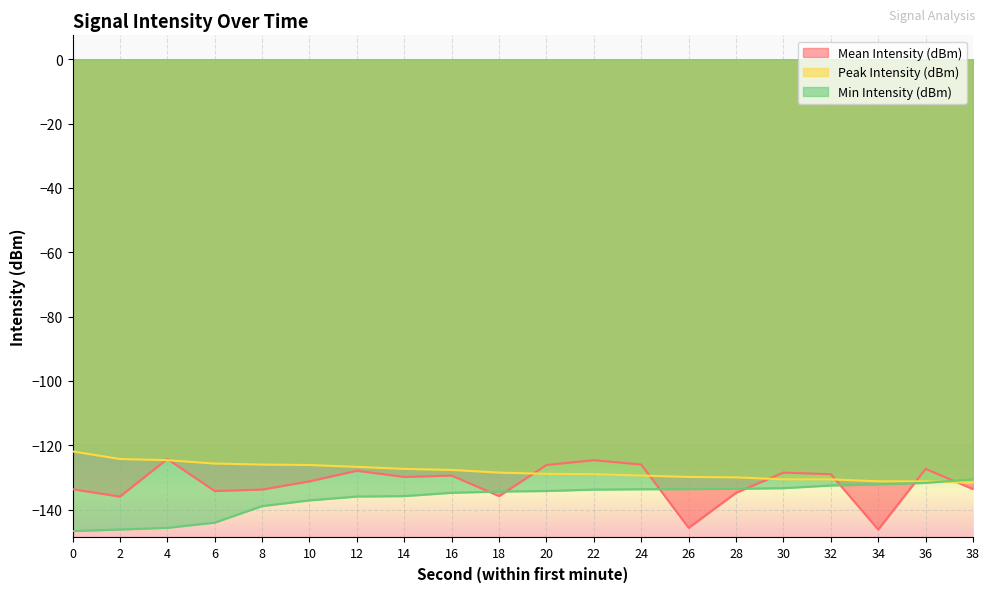

What is the spread (max minus min) of values at 38?

3.0